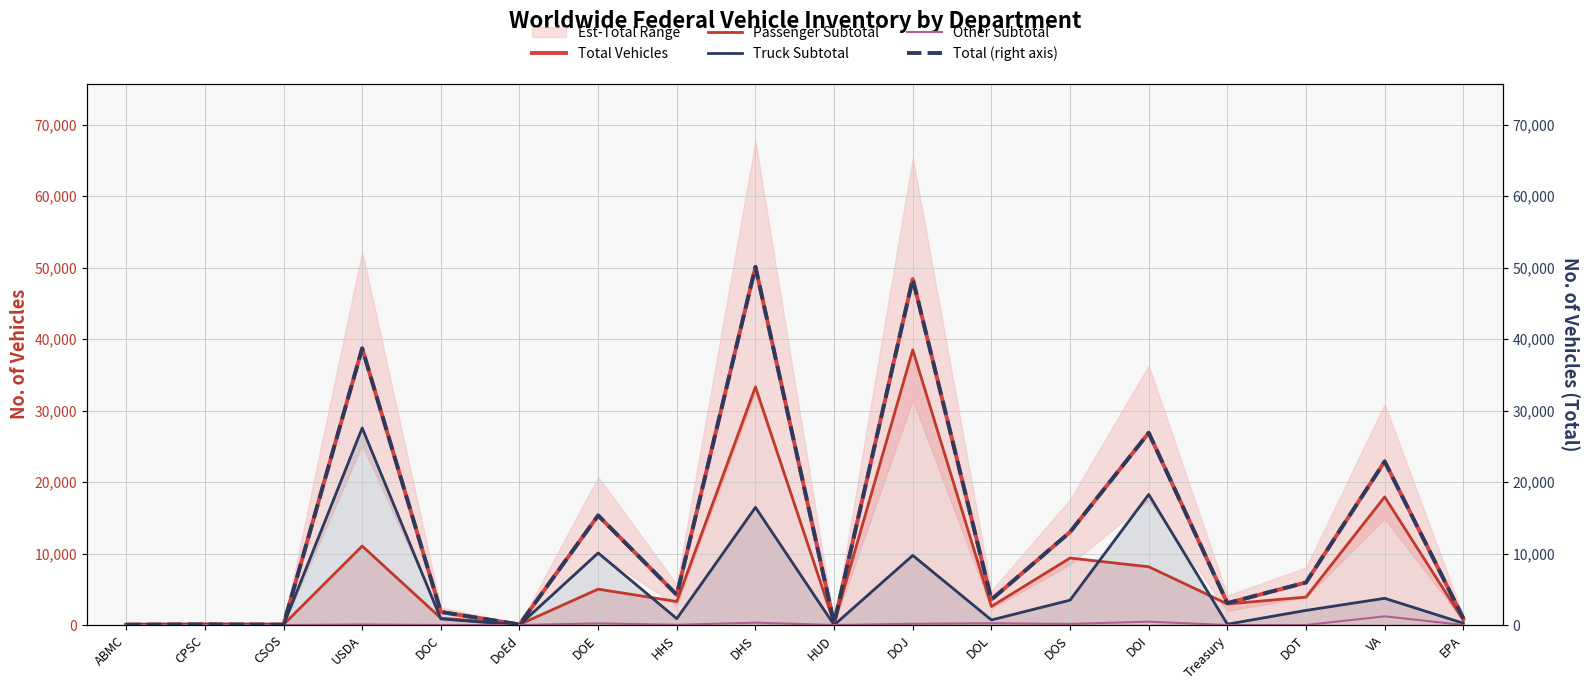

True or false: Passenger Subtotal has a value of 28 at ABMC.

True